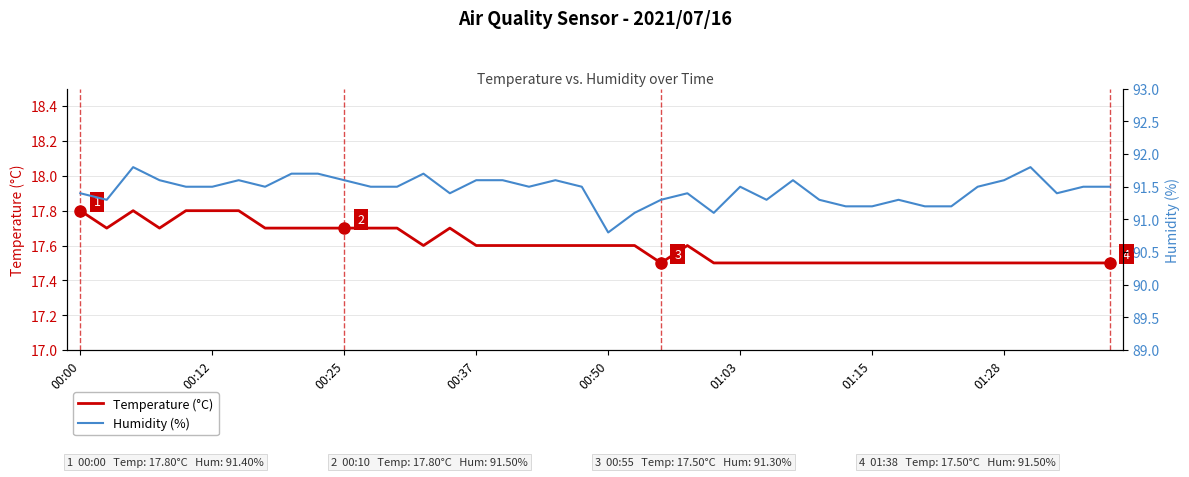

What position from the right is 26?

14